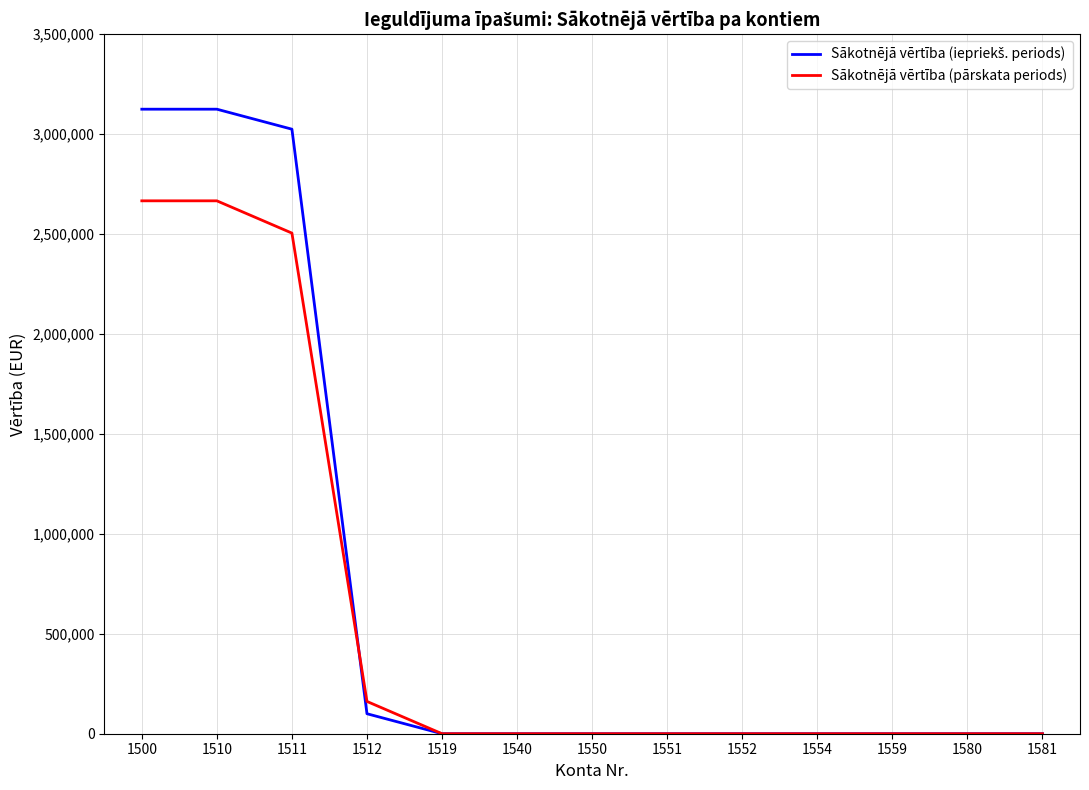

What is the maximum value shown in the chart?

3124946